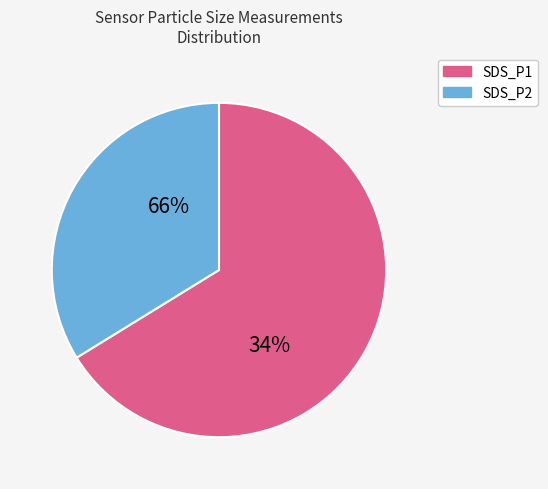

What is the majority slice?

SDS_P1